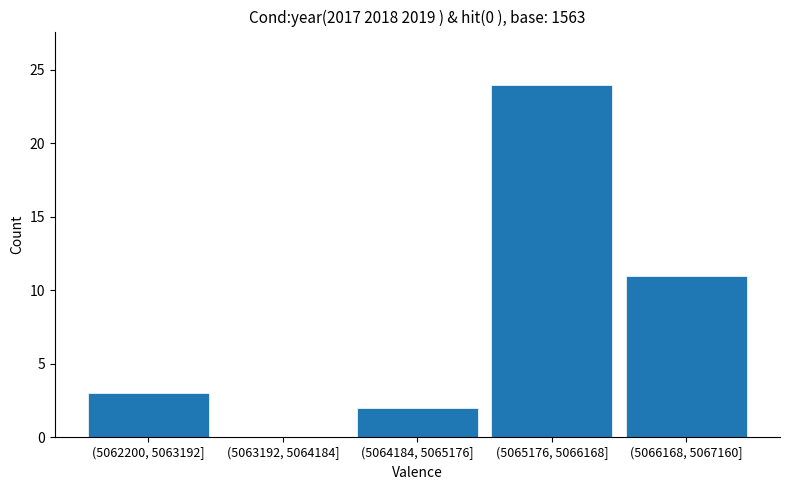

Reading left to right, transcribe all the data shown in this chart.

(5062200, 5063192]=3	(5063192, 5064184]=0	(5064184, 5065176]=2	(5065176, 5066168]=24	(5066168, 5067160]=11